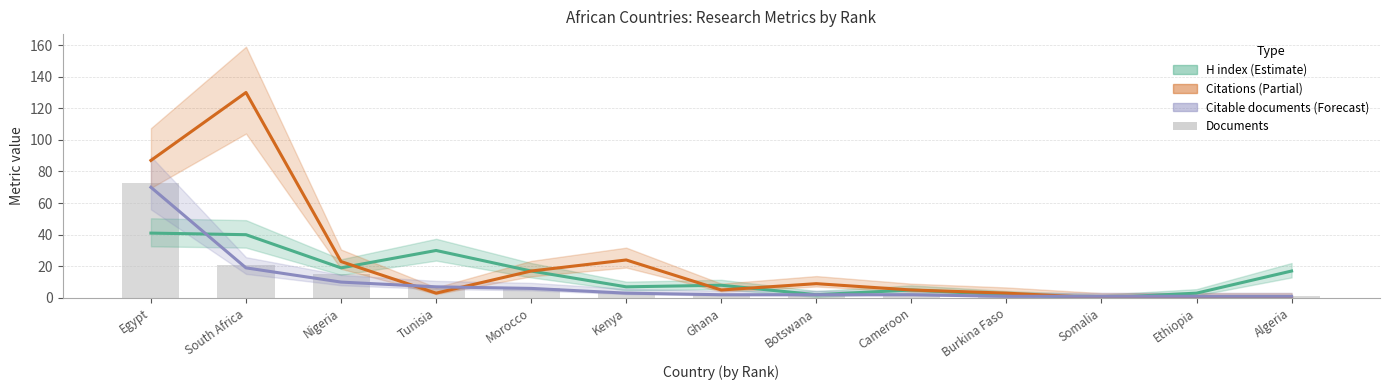

True or false: H index has a value of 51 at Tunisia.

False